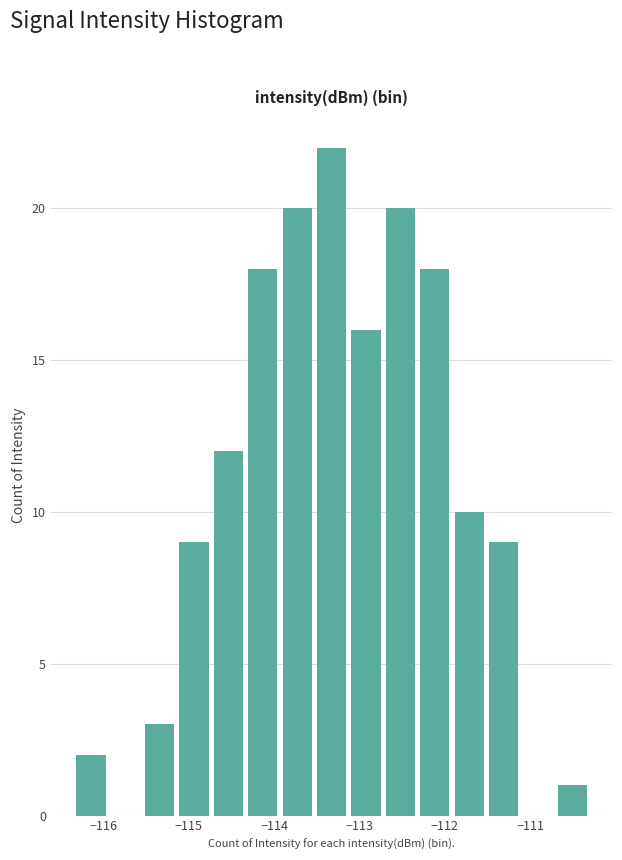

Reading left to right, transcribe this chart: for each bar, give the range it covers on the x-axis and its height. Neither the bar edges nor the heights are printed on the chart, so give them approximately, as read against the axes.

-116.3 to -115.9: 2
-115.9 to -115.5: 0
-115.5 to -115.1: 3
-115.1 to -114.7: 9
-114.7 to -114.3: 12
-114.3 to -113.9: 18
-113.9 to -113.5: 20
-113.5 to -113.1: 22
-113.1 to -112.7: 16
-112.7 to -112.3: 20
-112.3 to -111.9: 18
-111.9 to -111.5: 10
-111.5 to -111.1: 9
-111.1 to -110.7: 0
-110.7 to -110.3: 1